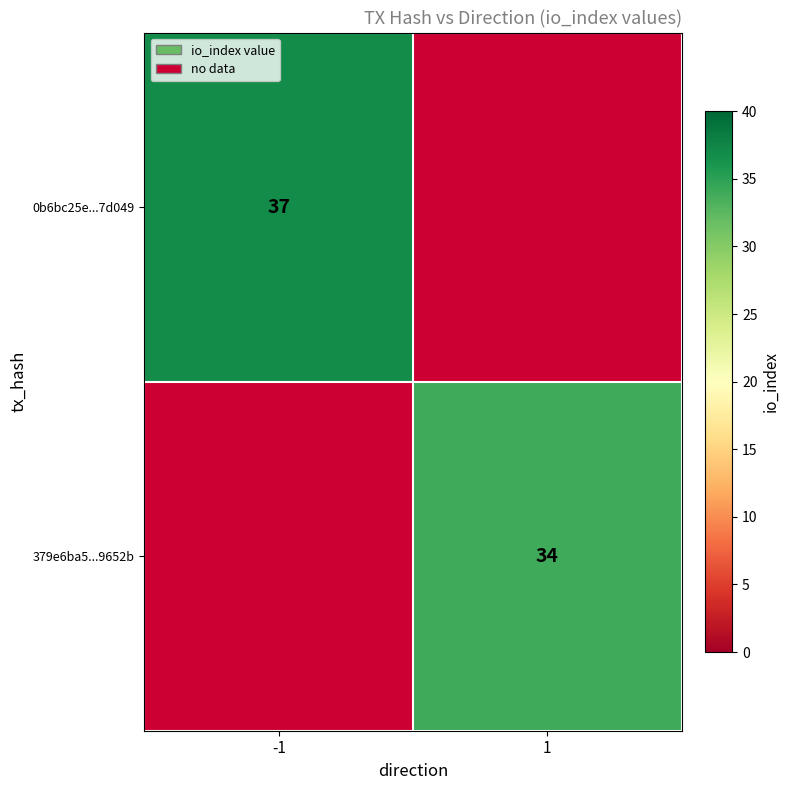

True or false: 379e6ba5...9652b has a value of 34 at 1.

True